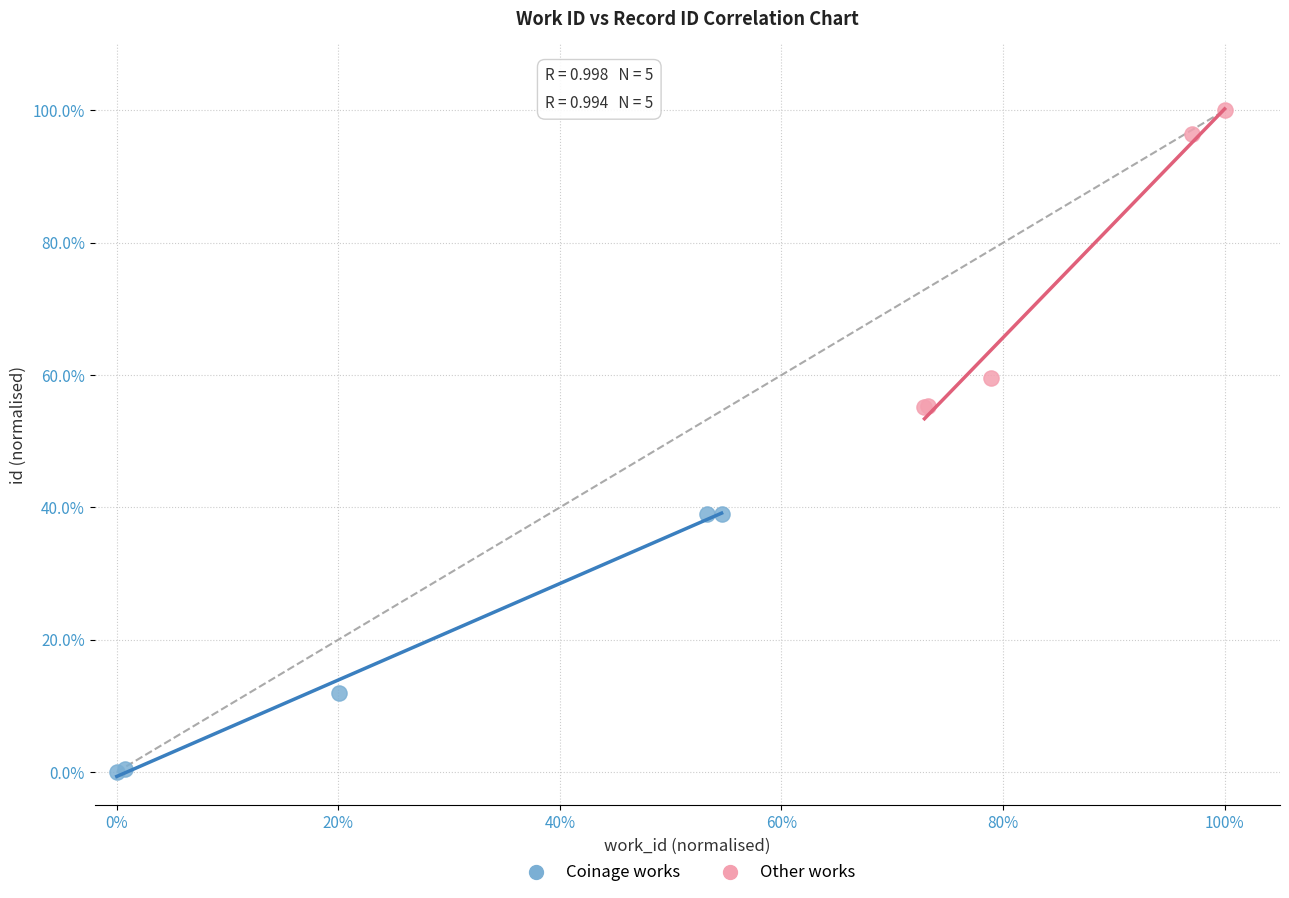

What are all the series names shown in the legend?

Coinage works, Other works